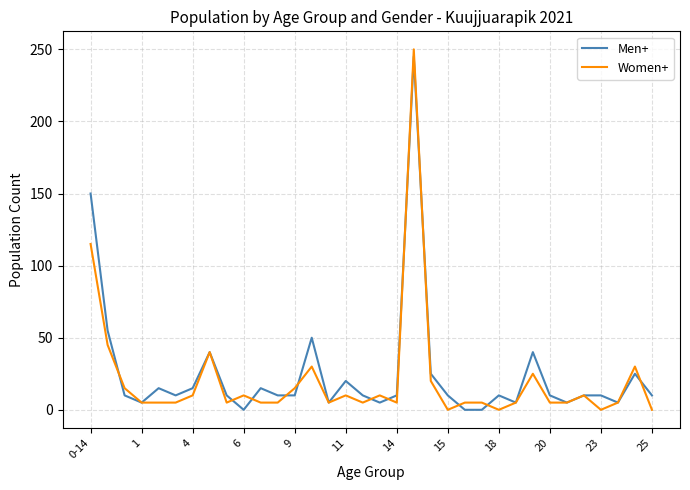

What is the greatest value displayed?

250